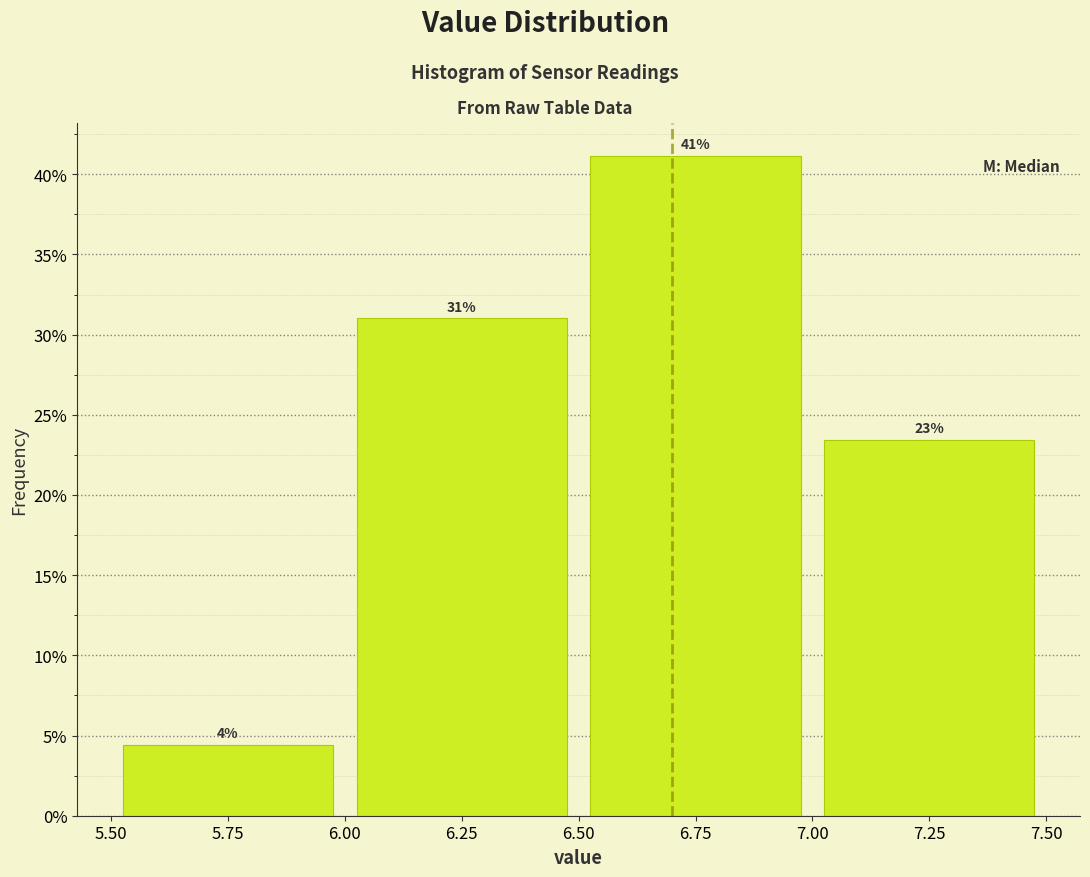

Which range on the x-axis has the tallest bar?

6.50 to 7.00